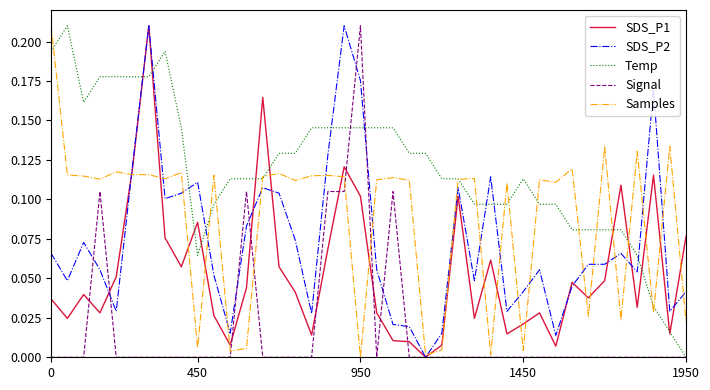

How many times do SDS_P2 and Temp cross each other?

9